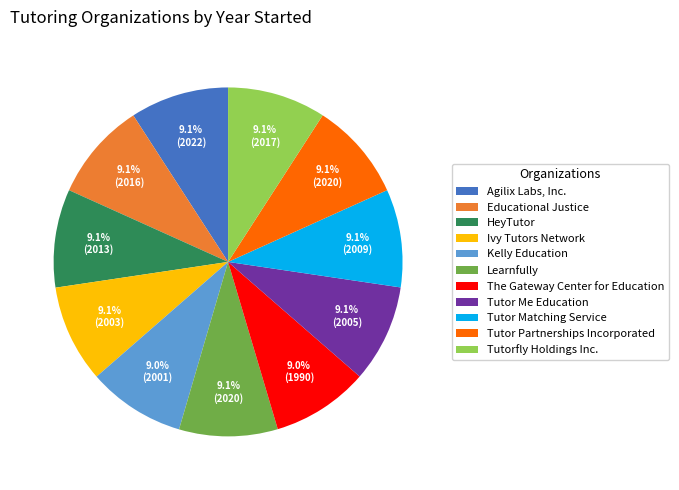

The Tutor Partnerships Incorporated slice represents 15% of the pie. True or false?

False